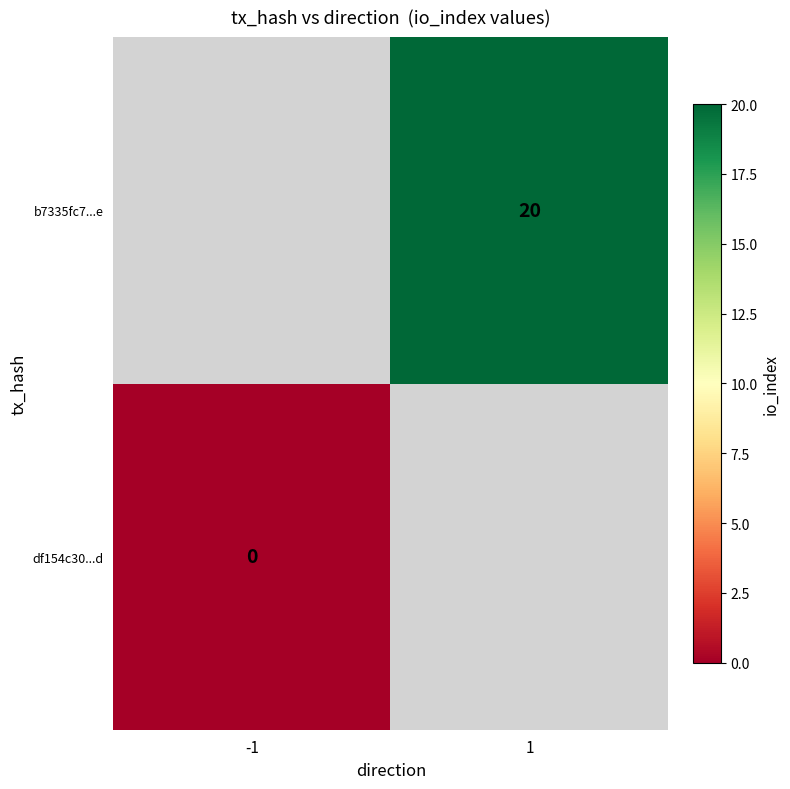

True or false: b7335fc7...e has a value of 33 at 1.

False